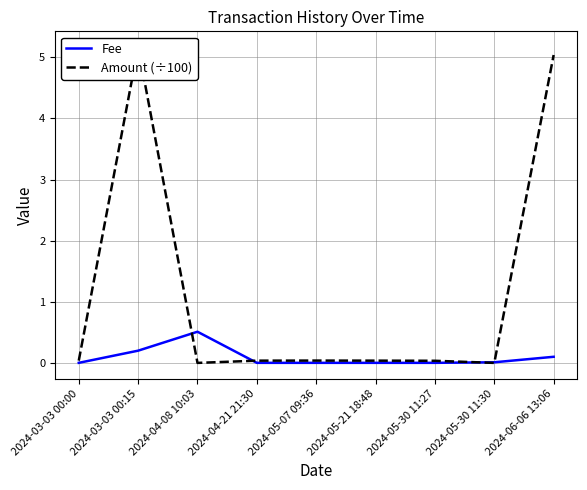

True or false: Fee and Amount (÷100) cross at least once.

True